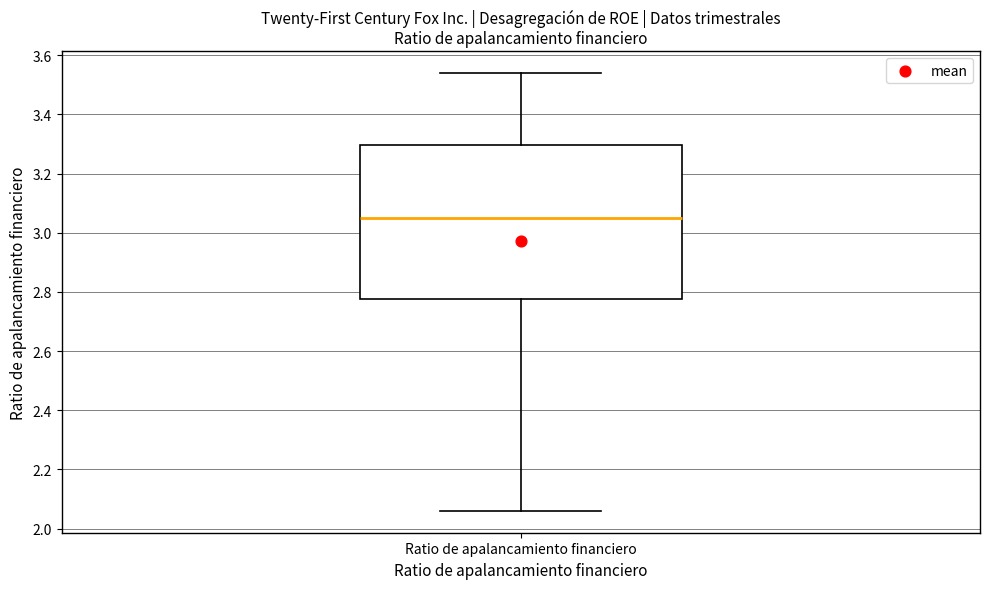

Transcribe this box plot: give where the median line is, the range the box spans, and where the two whiskers end, as read against the y-axis. The values are not printed on the chart, so give them approximately, as read against the axis.

median 3.06, box 2.78 to 3.30, whiskers 2.06 to 3.54